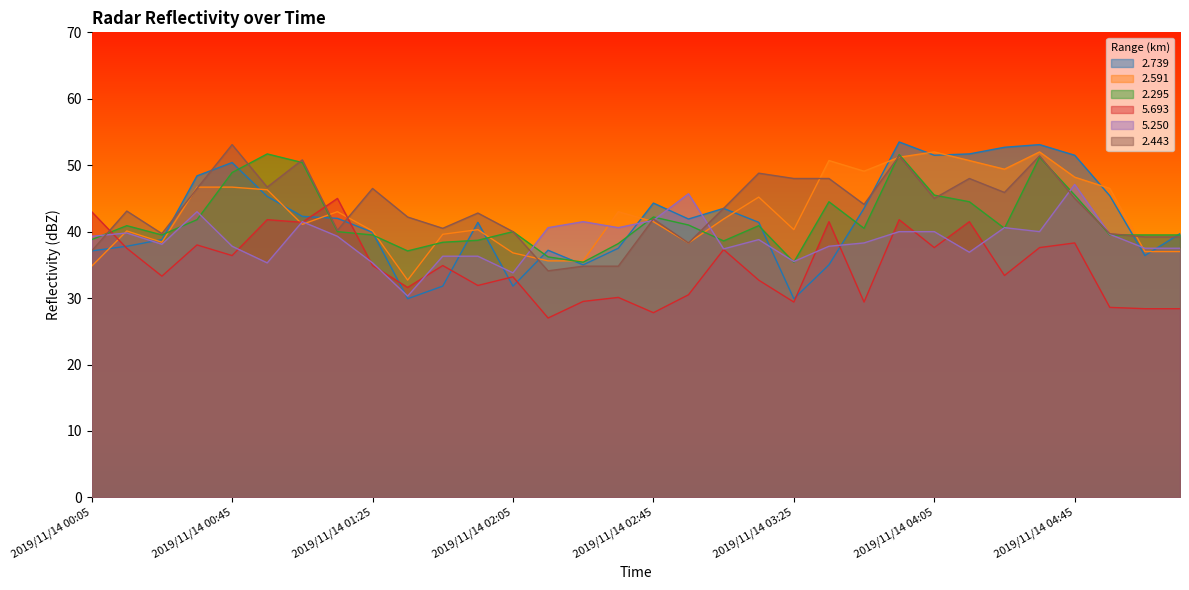

Which series ends up on top after the final intersection of   5.693 and   2.295?

  2.295